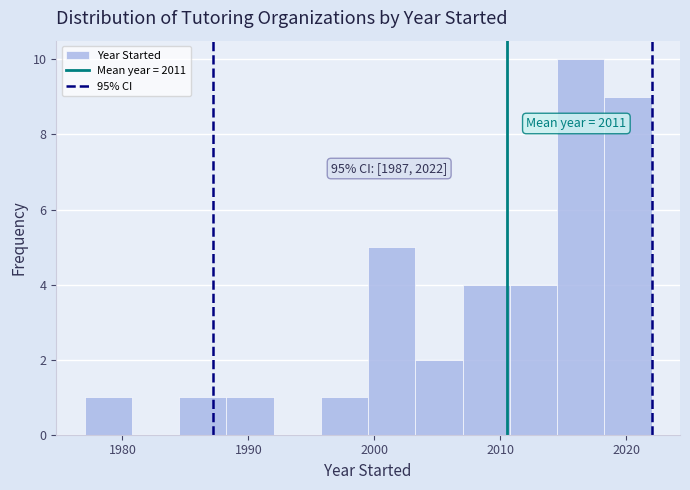

Around what value on the x-axis is the tallest bar? Give the approximate position of its centre, as read against the axis.

2016